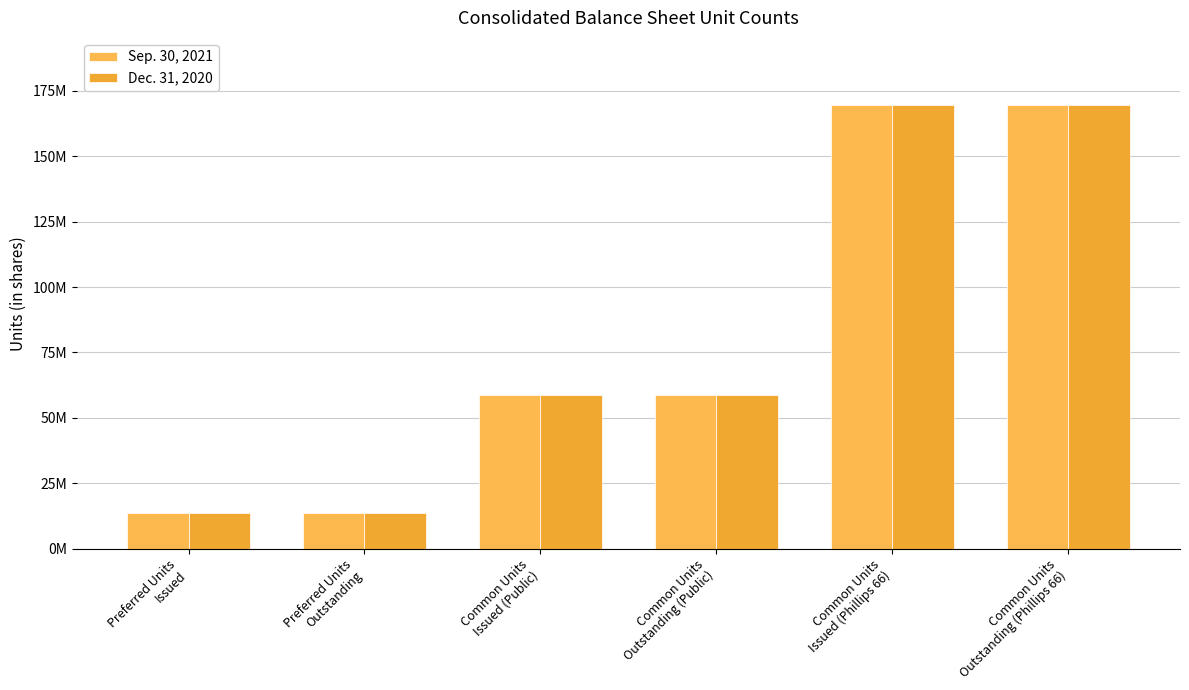

Does the chart contain any negative values?

No